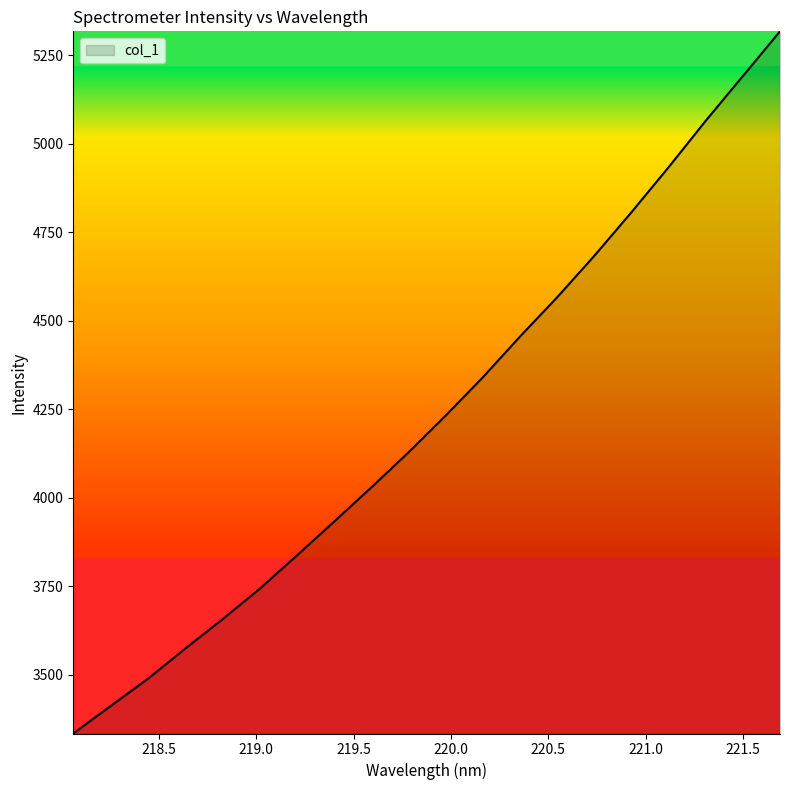

What is the maximum value shown in the chart?

5317.8